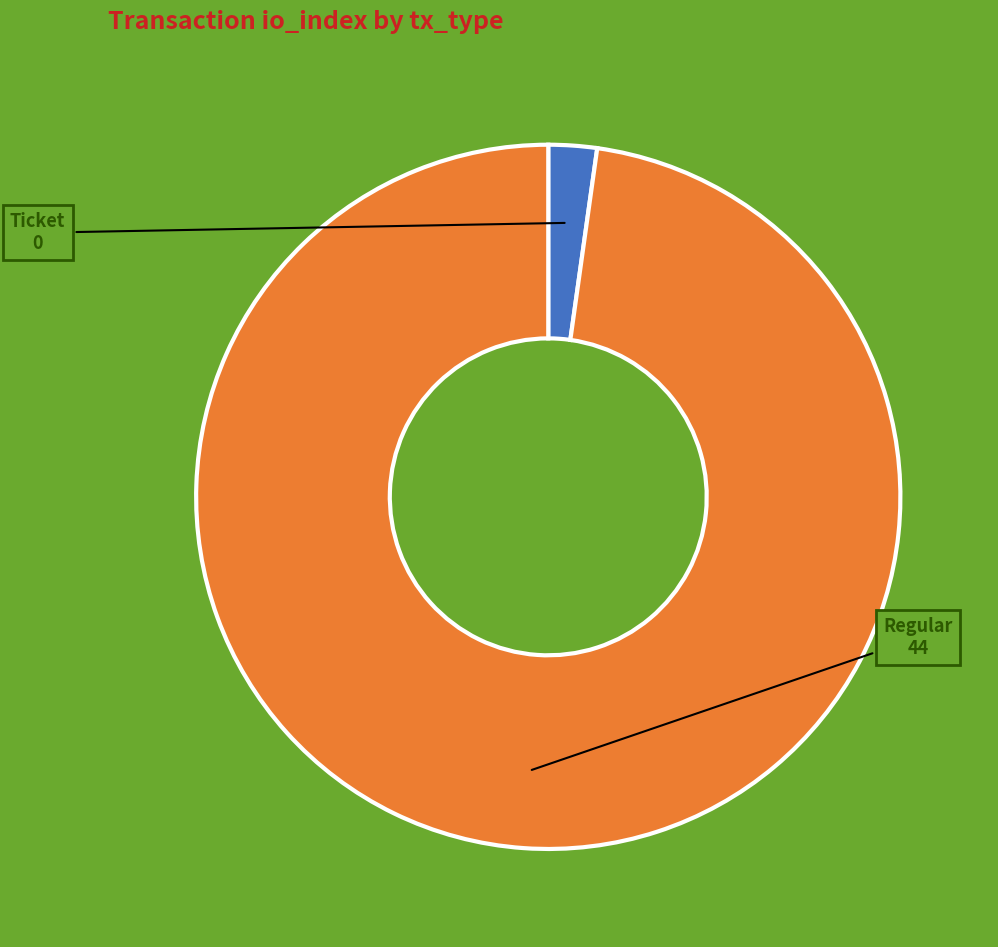

Does any single category account for the majority?

Yes